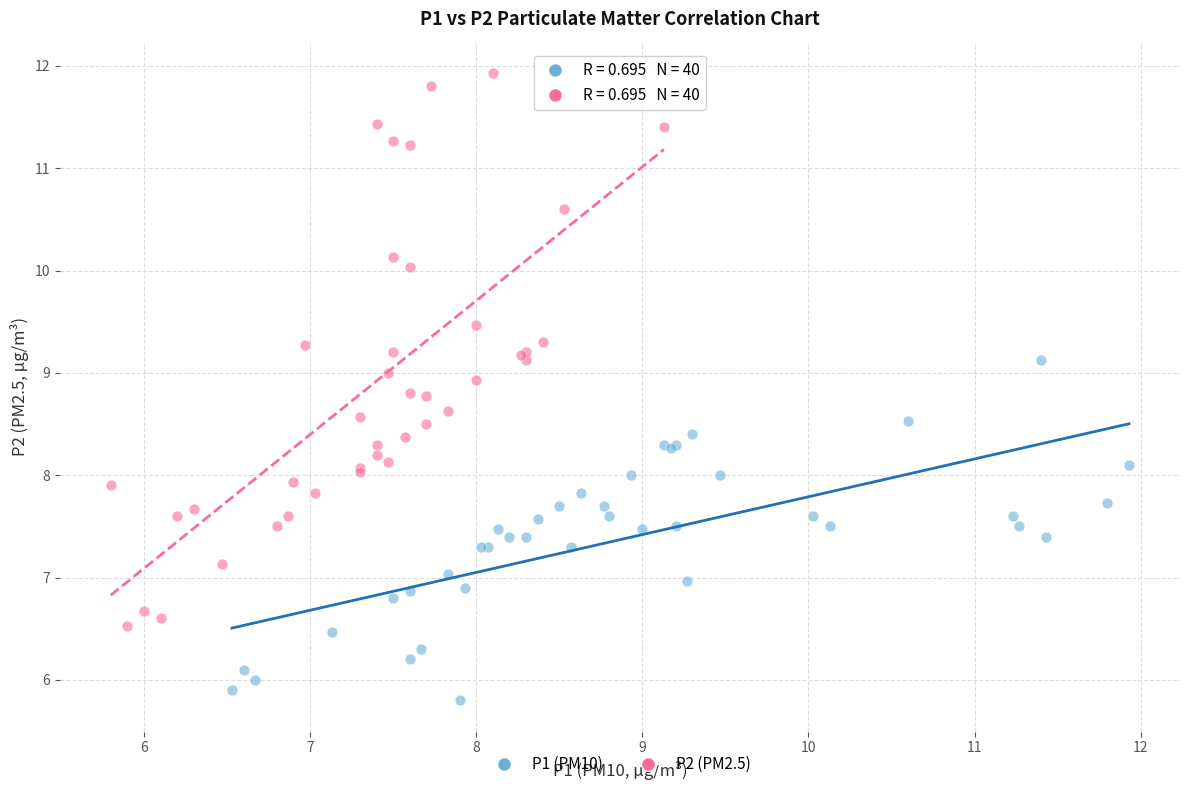

Which series contains the highest Y value?

P2 (PM2.5)